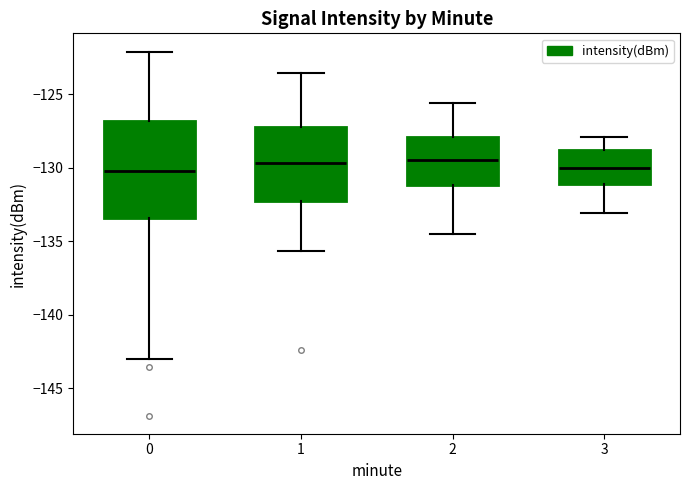

Reading left to right, transcribe this box plot: for each box, give where its median line is, the range the box spans, and where its two whiskers end, as read against the y-axis. The values are not printed on the chart, so give them approximately, as read against the axis.

0: median -130.0, box -133.5 to -127.0, whiskers -143.0 to -122.0
1: median -129.5, box -132.0 to -127.0, whiskers -135.5 to -123.5
2: median -129.5, box -131.0 to -128.0, whiskers -134.5 to -125.5
3: median -130.0, box -131.0 to -129.0, whiskers -133.0 to -128.0